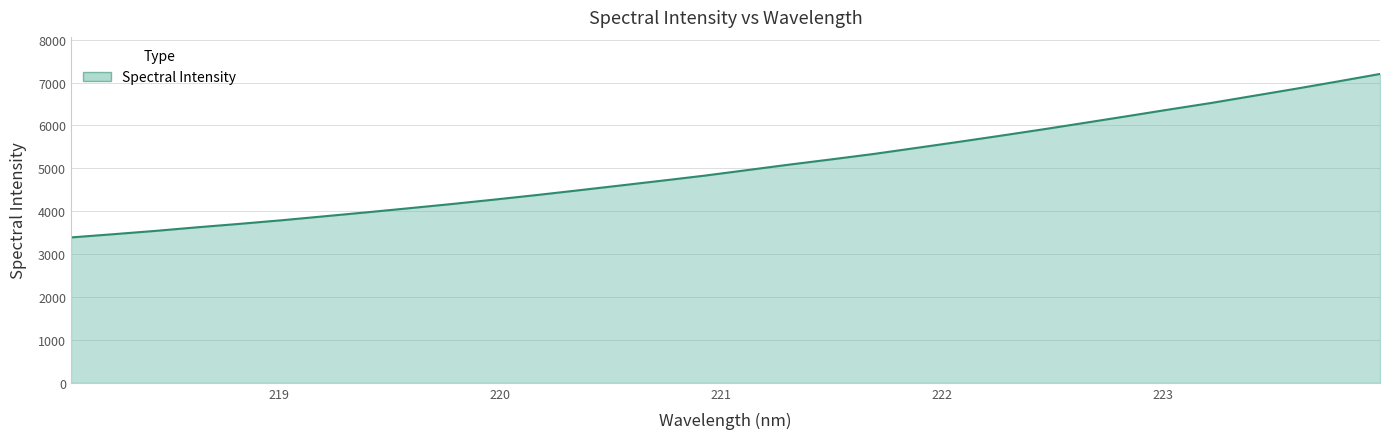

What is the minimum value shown in the chart?

3388.9